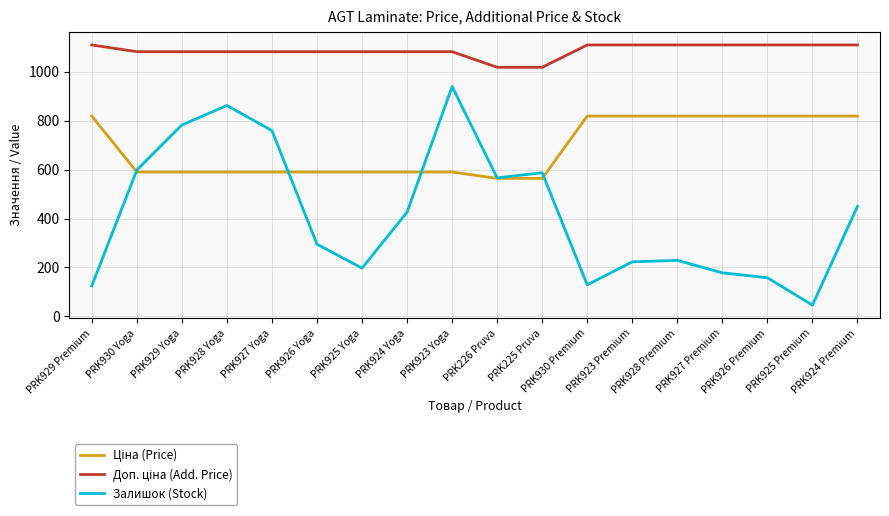

True or false: Залишок (Stock) has more than 0 points higher than both neighbors.

True